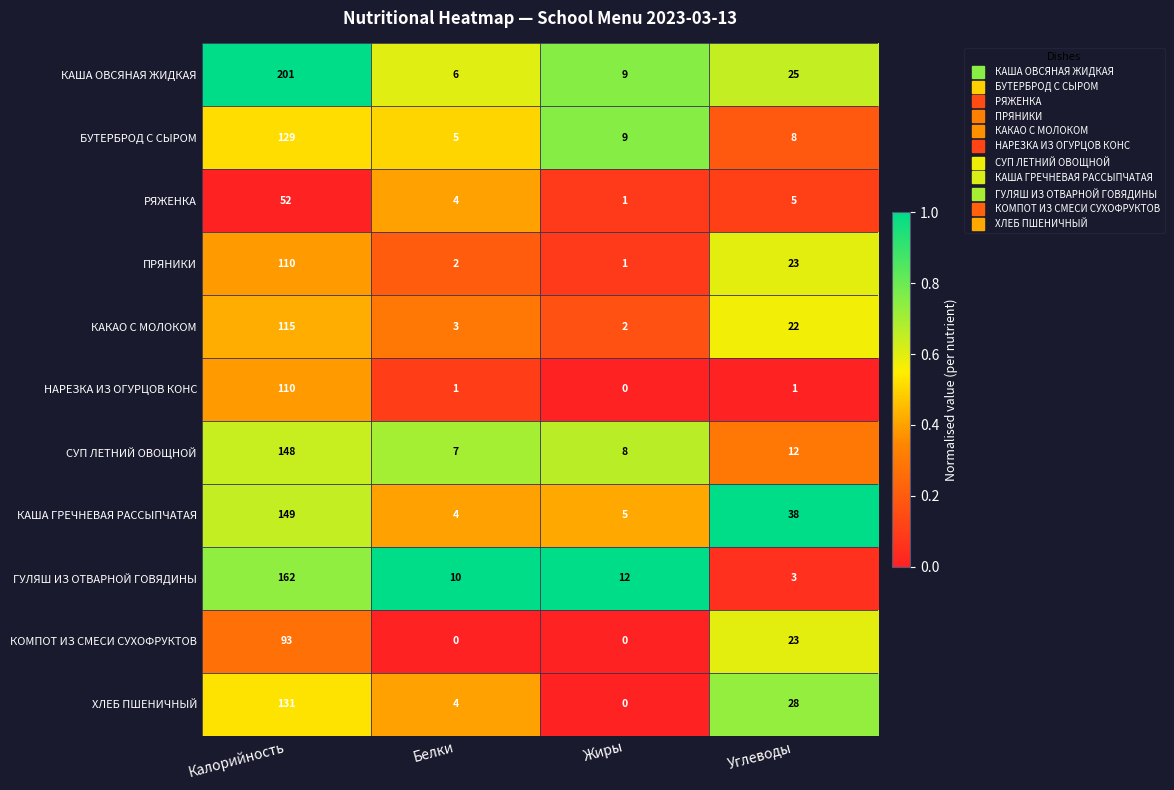

Is it true that КАША ГРЕЧНЕВАЯ РАССЫПЧАТАЯ equals 5 at Жиры?

True